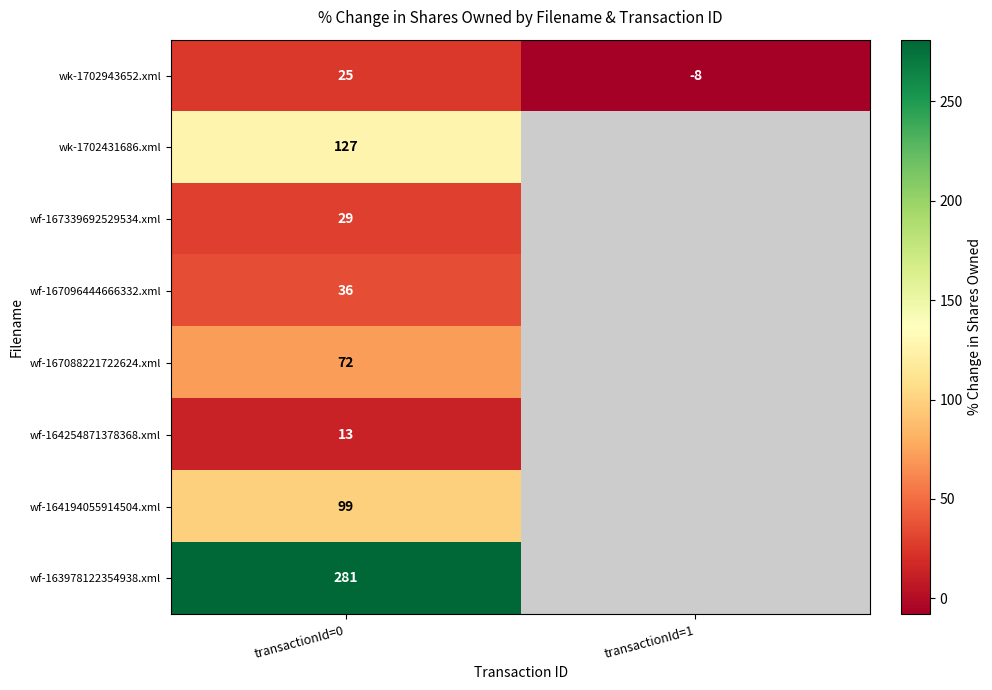

Which label corresponds to the largest value in the chart?

transactionId=0